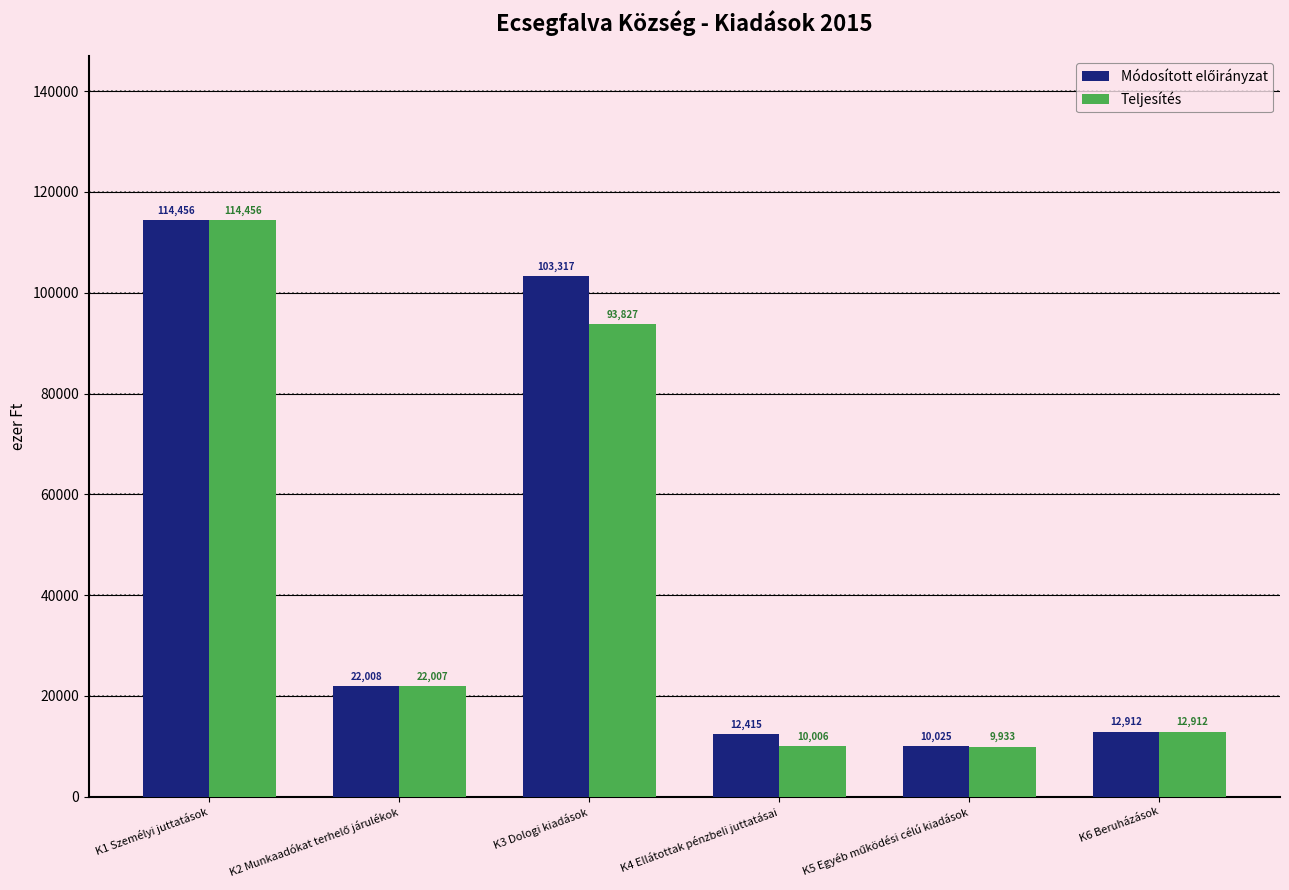

Where is Teljesítés nearest to the value 62194?

K3 Dologi kiadások